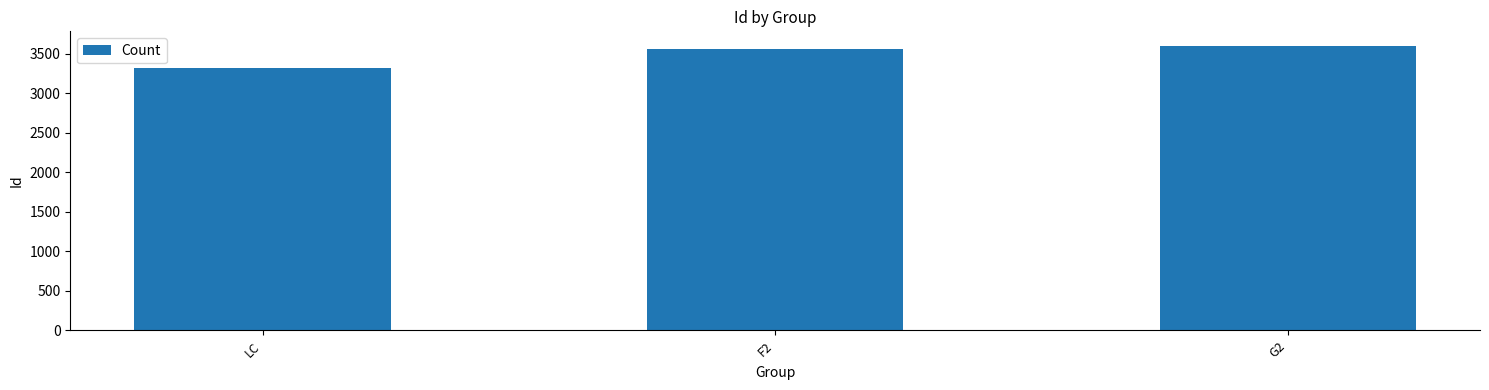

Does the chart contain stacked bars?

No